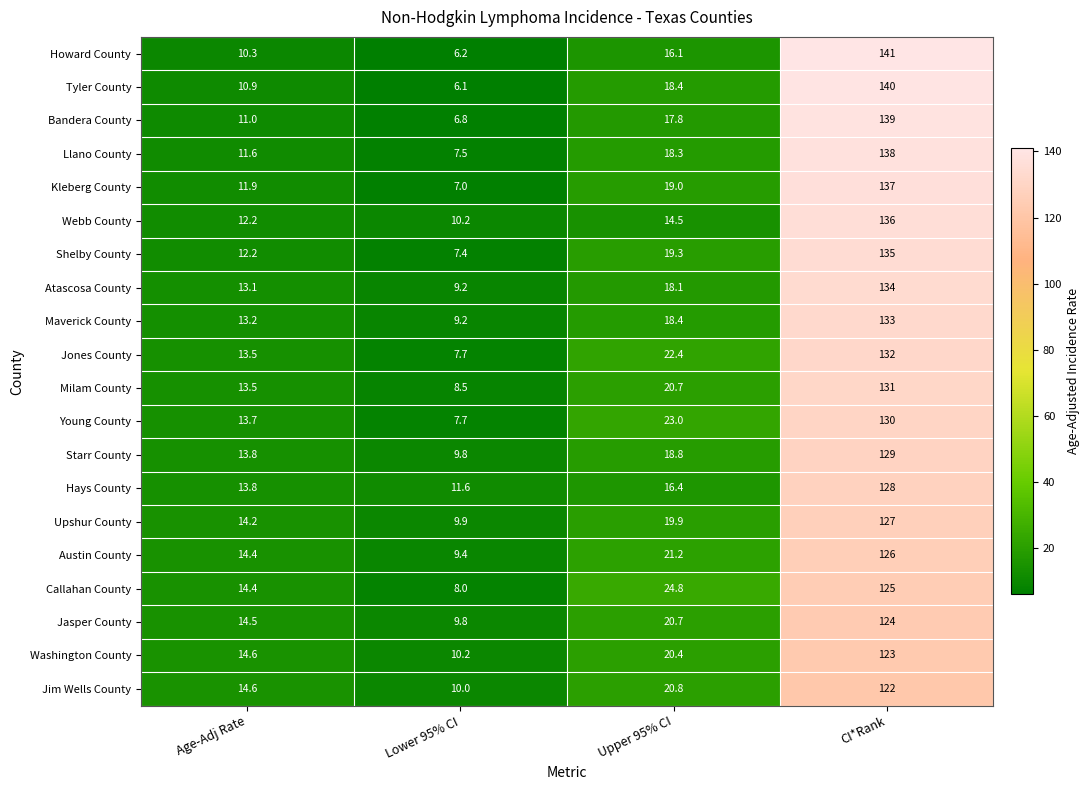

Is the value of Howard County at CI*Rank greater than the value of Bandera County at Age-Adj Rate?

Yes